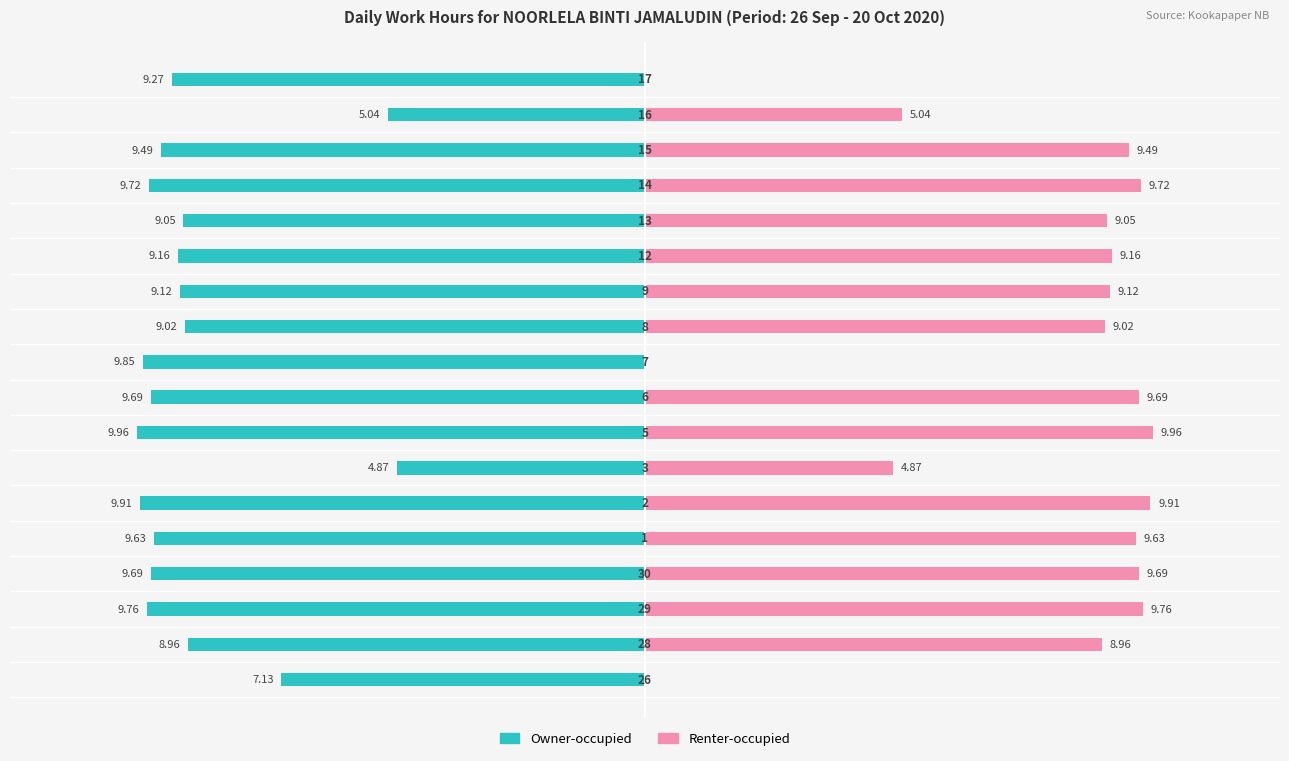

How many bars are there in each group?

2